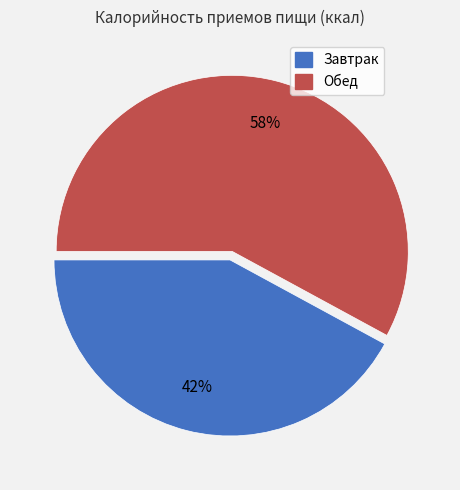

The Завтрак slice represents 42% of the pie. True or false?

True